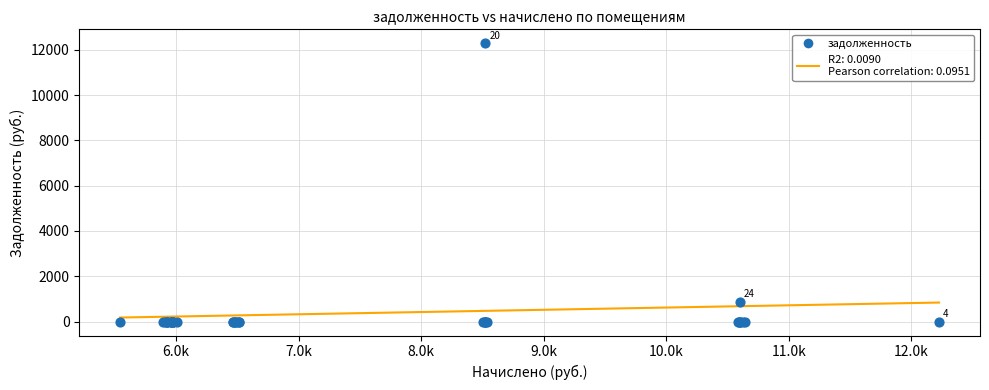

What Y value in the scatter plot is closest to 6143?

883.2